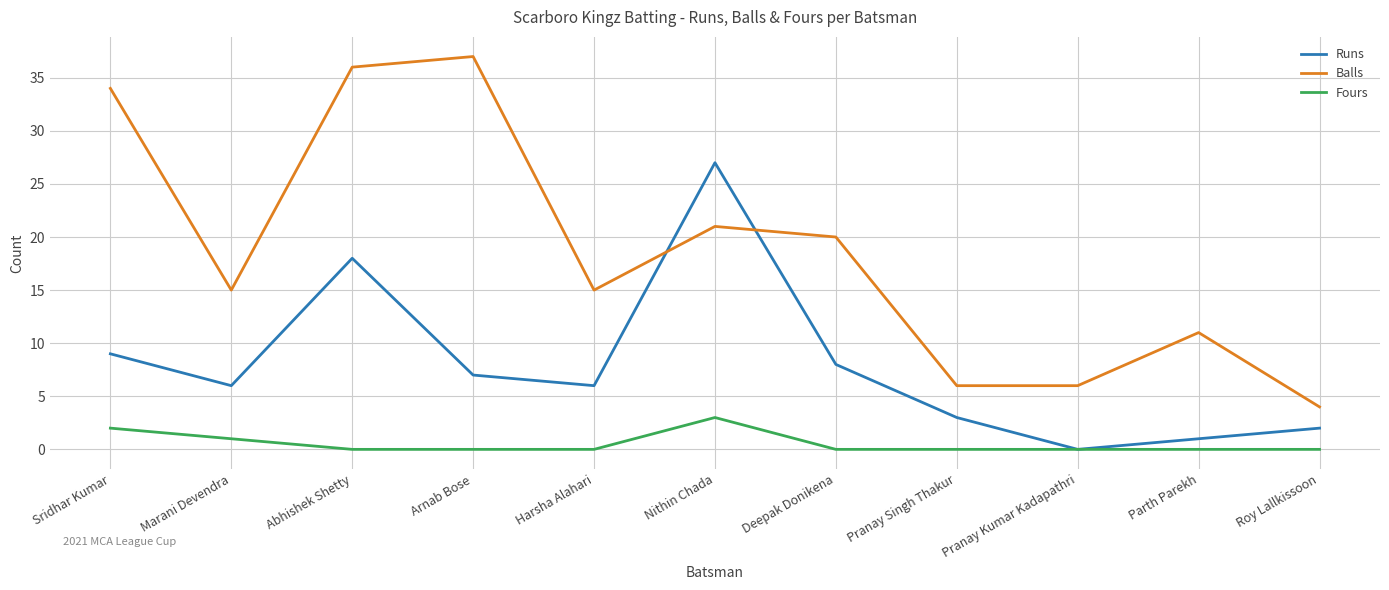

What are all the series names shown in the legend?

Runs, Balls, Fours